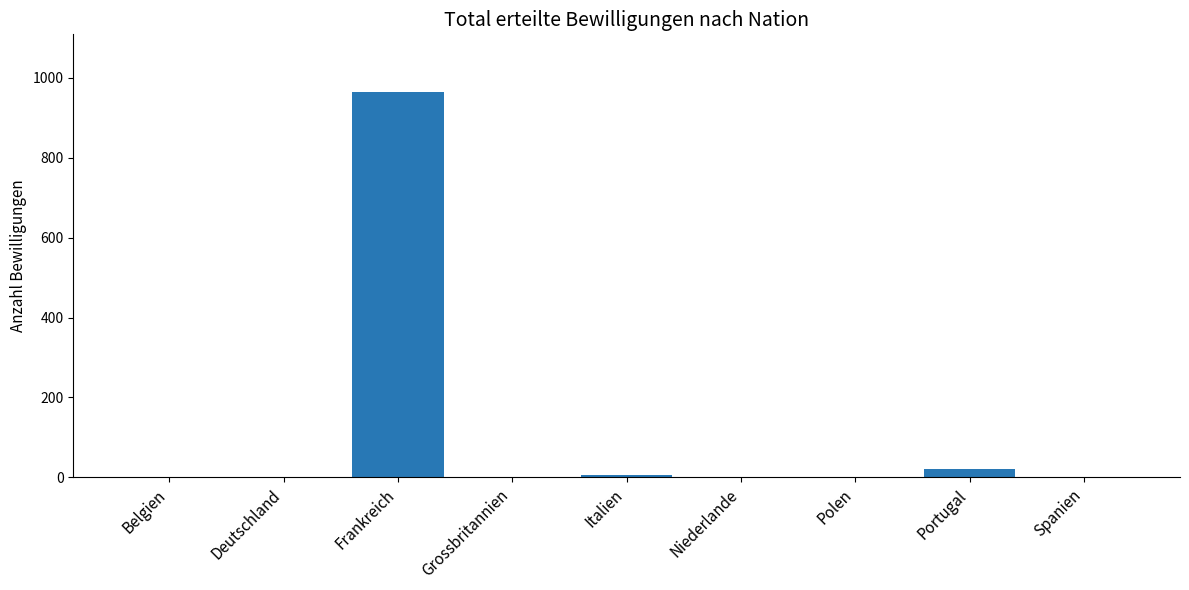

Which has a higher value, Frankreich or Portugal?

Frankreich